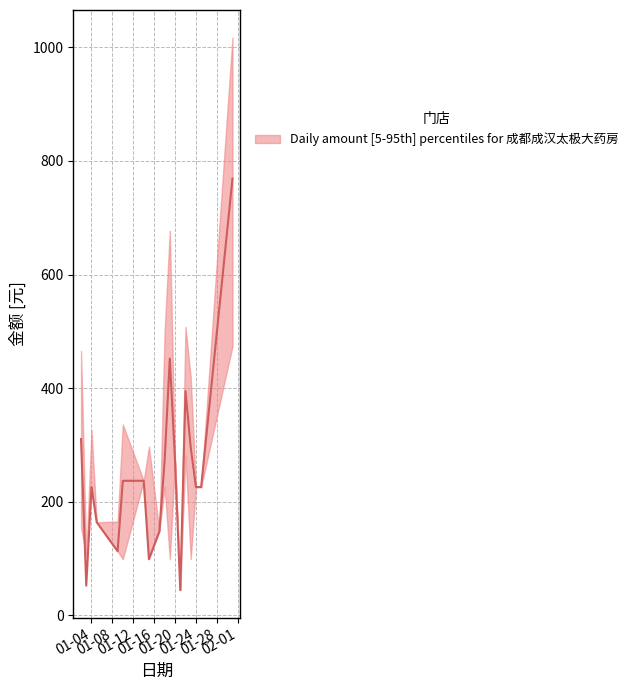

What is the sum of all upper values?

6133.0